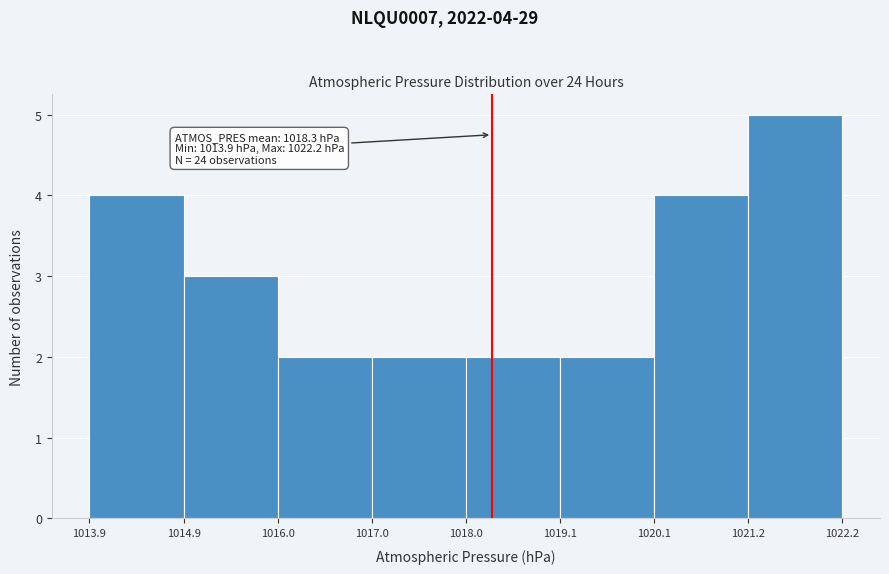

Which range on the x-axis has the tallest bar?

1021.2 to 1022.2